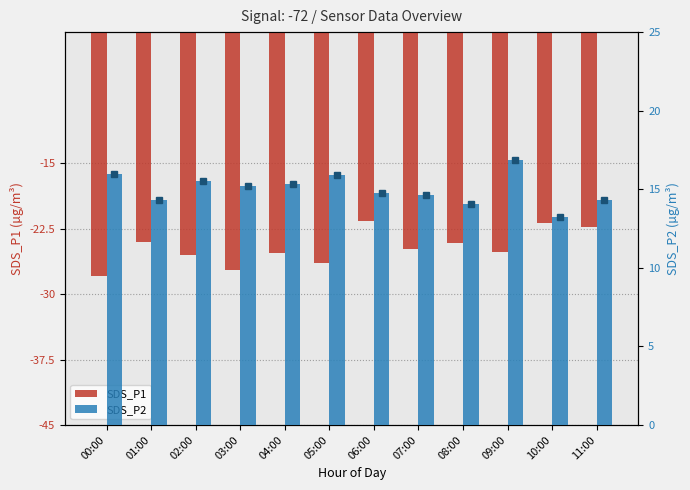

Does the chart contain stacked bars?

No